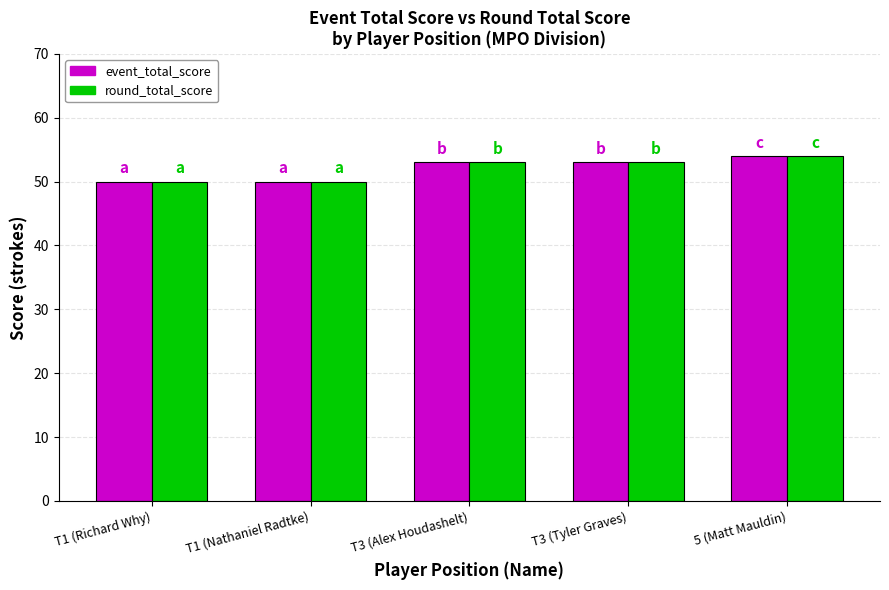

What is the difference between the round_total_score values at T1 (Richard Why) and 5 (Matt Mauldin)?

4